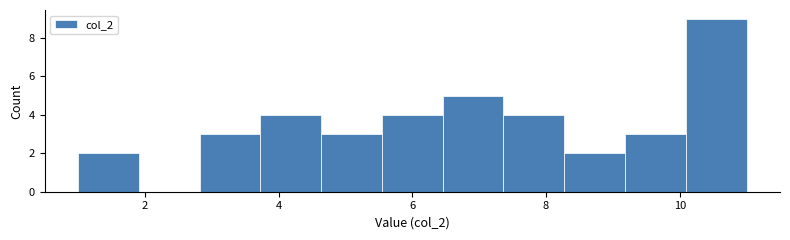

Reading left to right, list every bar in this chart as the range it spans on the x-axis followed by its height. Neither the bar edges nor the heights are printed on the chart, so give them approximately, as read against the axes.

1.0 to 2.0: 2
2.0 to 2.8: 0
2.8 to 3.8: 3
3.8 to 4.6: 4
4.6 to 5.6: 3
5.6 to 6.4: 4
6.4 to 7.4: 5
7.4 to 8.2: 4
8.2 to 9.2: 2
9.2 to 10.0: 3
10.0 to 11.0: 9